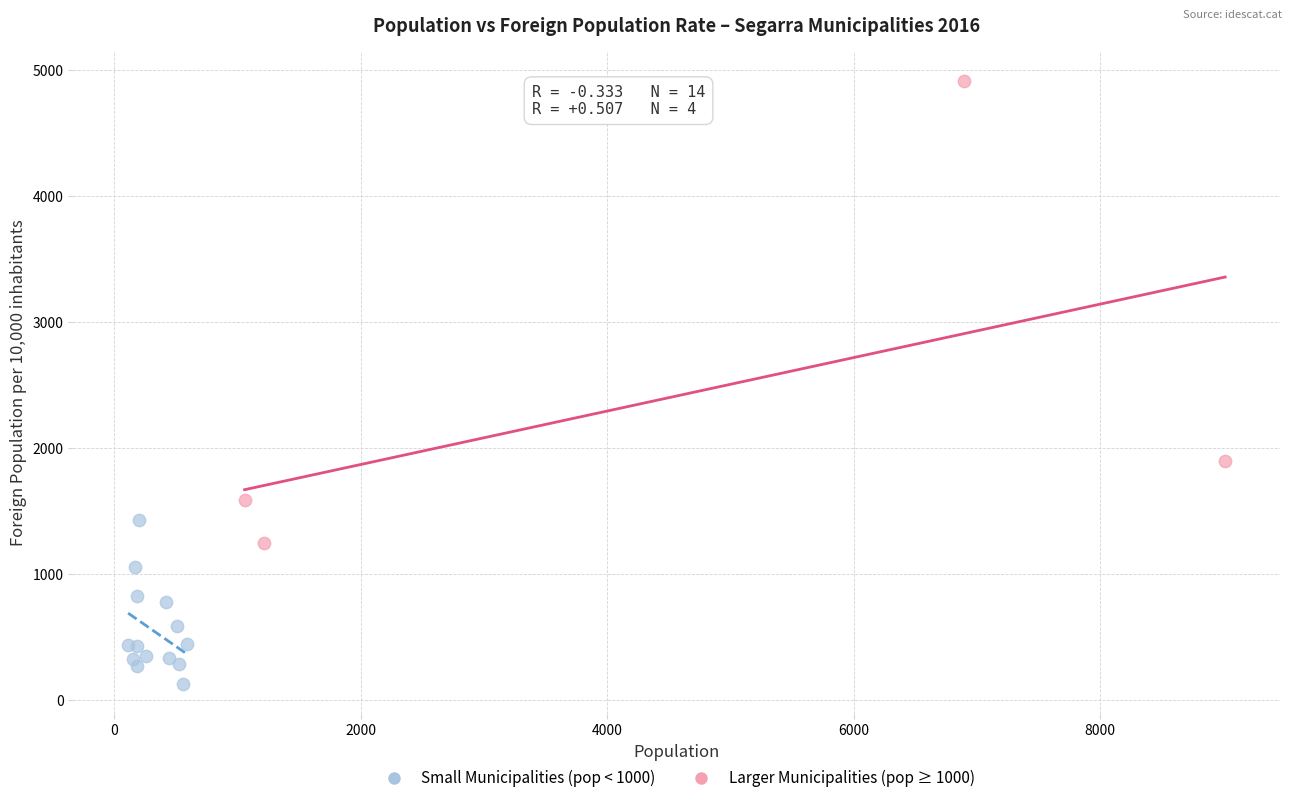

Which series contains the lowest Y value?

Small Municipalities (pop < 1000)